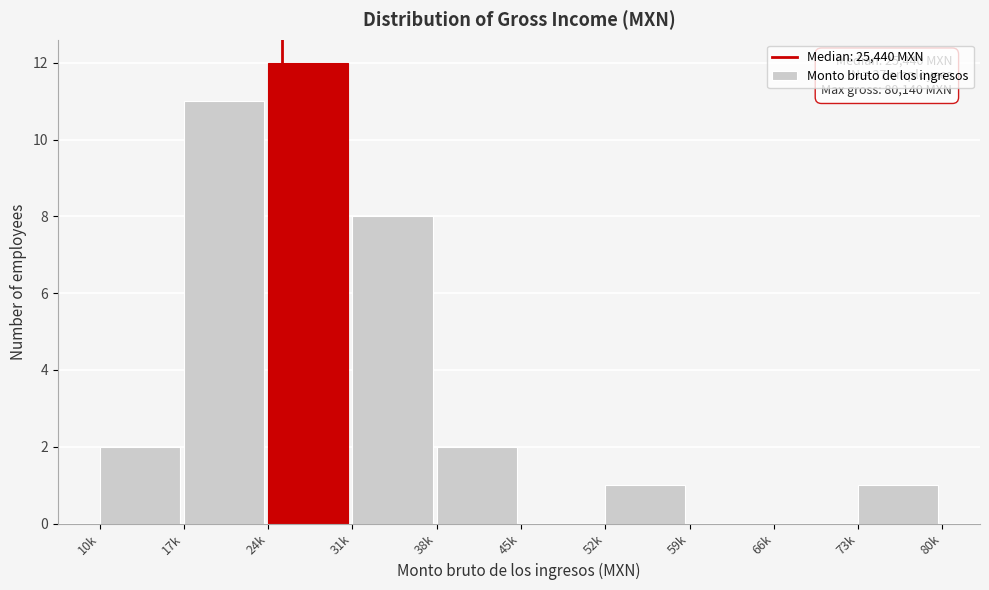

Reading right to left, what are all the values shown in this chart?

73k=1	66k=0	59k=0	52k=1	45k=0	38k=2	31k=8	24k=12	17k=11	10k=2